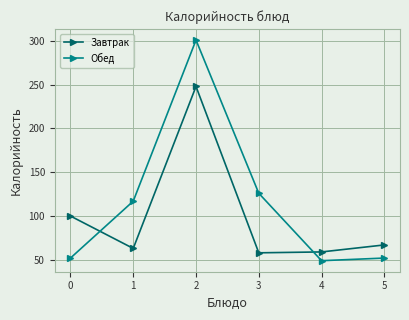

What value does the Обед series have at 5, to the nearest 5?

50